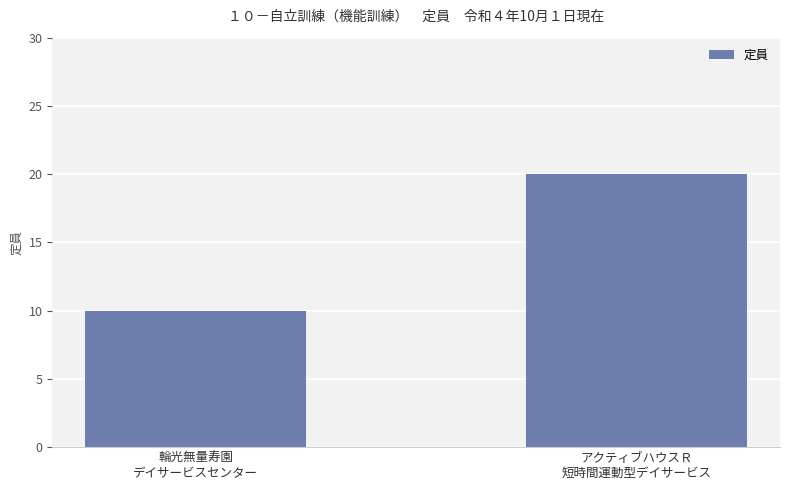

Reading right to left, list all the values displayed in this chart.

20	10